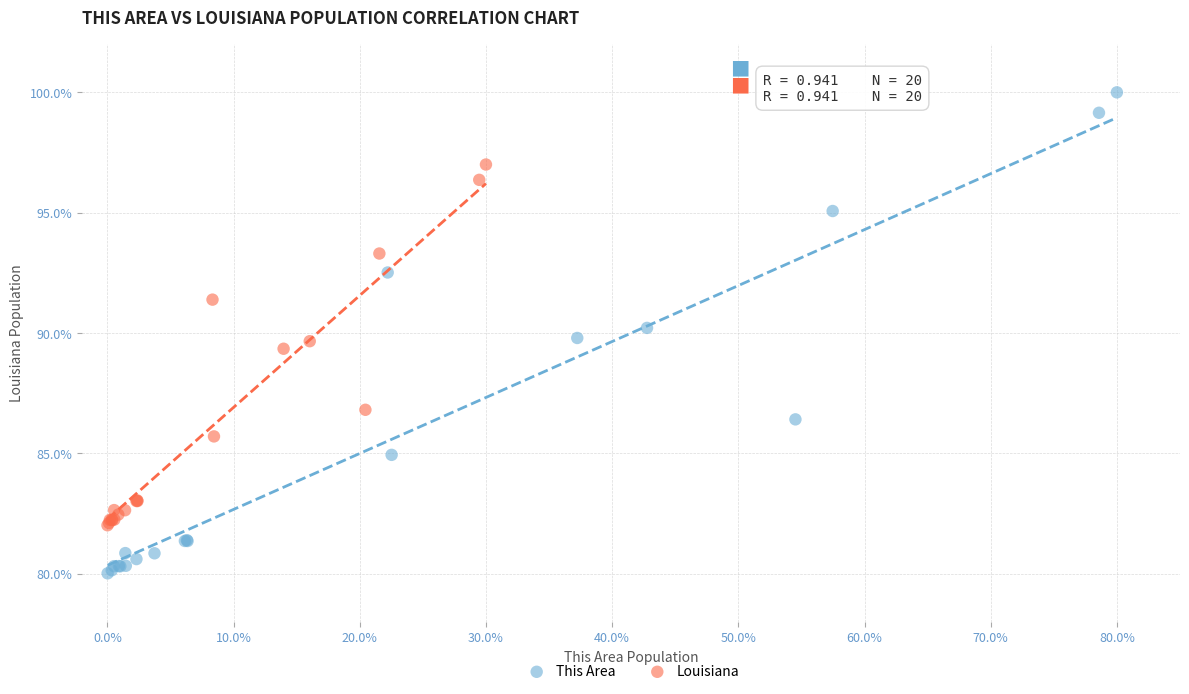

Which series contains the highest Y value?

This Area